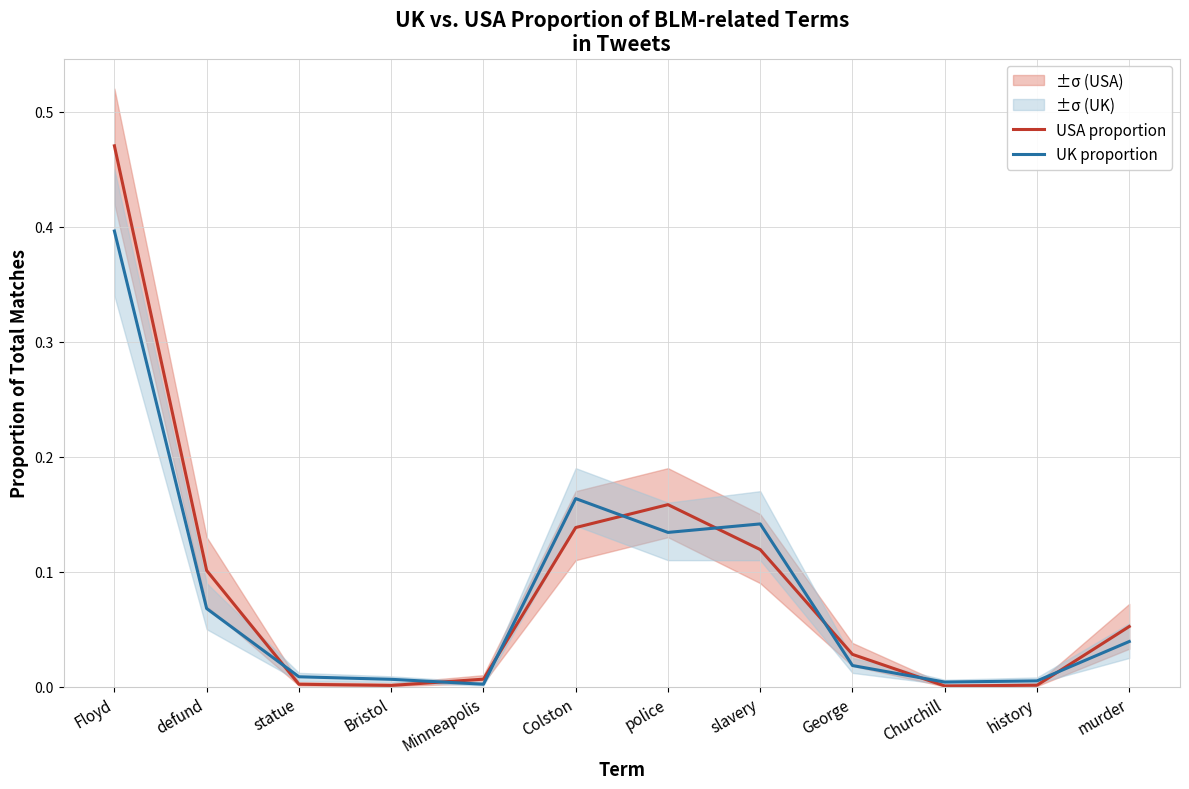

List the series in order of their overall mean, lowest first.

UK proportion, USA proportion